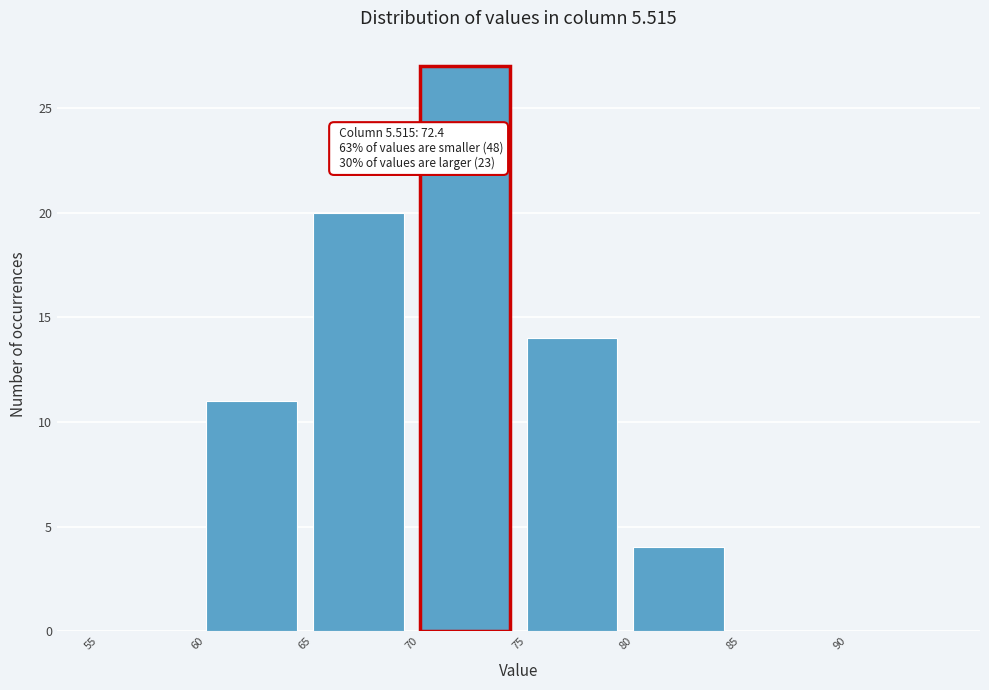

Which range on the x-axis has the tallest bar?

70 to 75